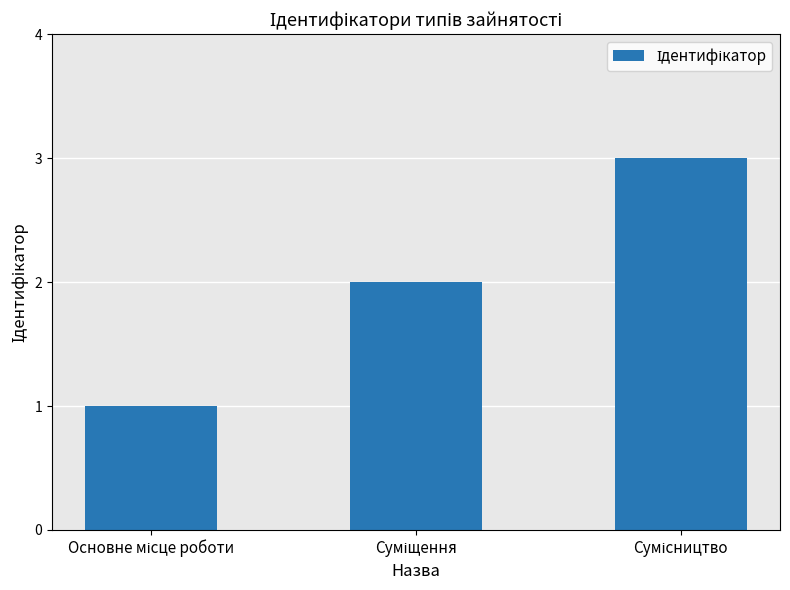

Reading left to right, extract all data points from this chart.

1	2	3